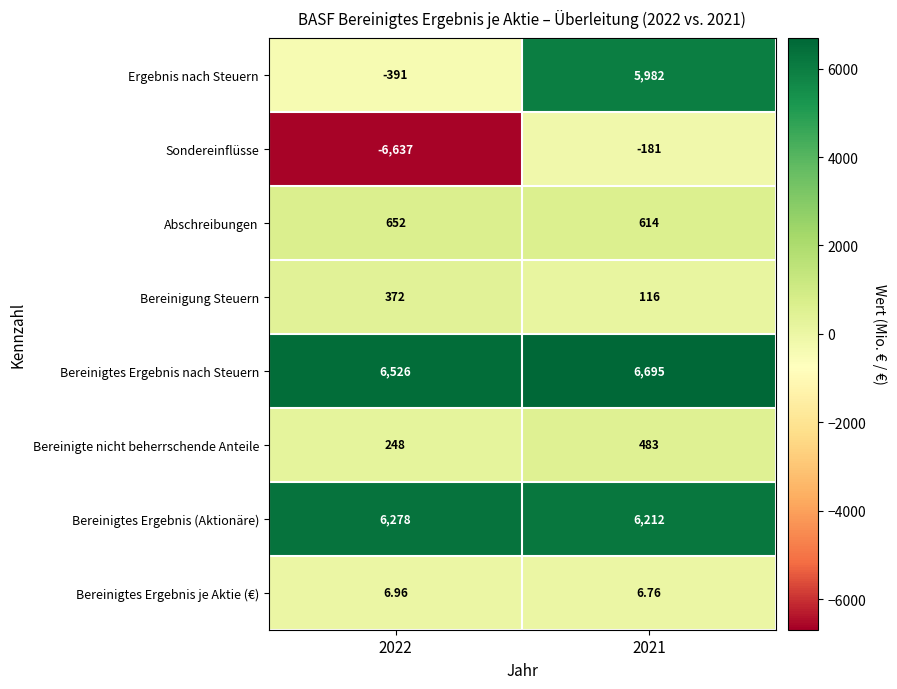

At 2021, list the series in order from largest to smallest.

Bereinigtes Ergebnis nach Steuern, Bereinigtes Ergebnis (Aktionäre), Ergebnis nach Steuern, Abschreibungen, Bereinigte nicht beherrschende Anteile, Bereinigung Steuern, Bereinigtes Ergebnis je Aktie (€), Sondereinflüsse